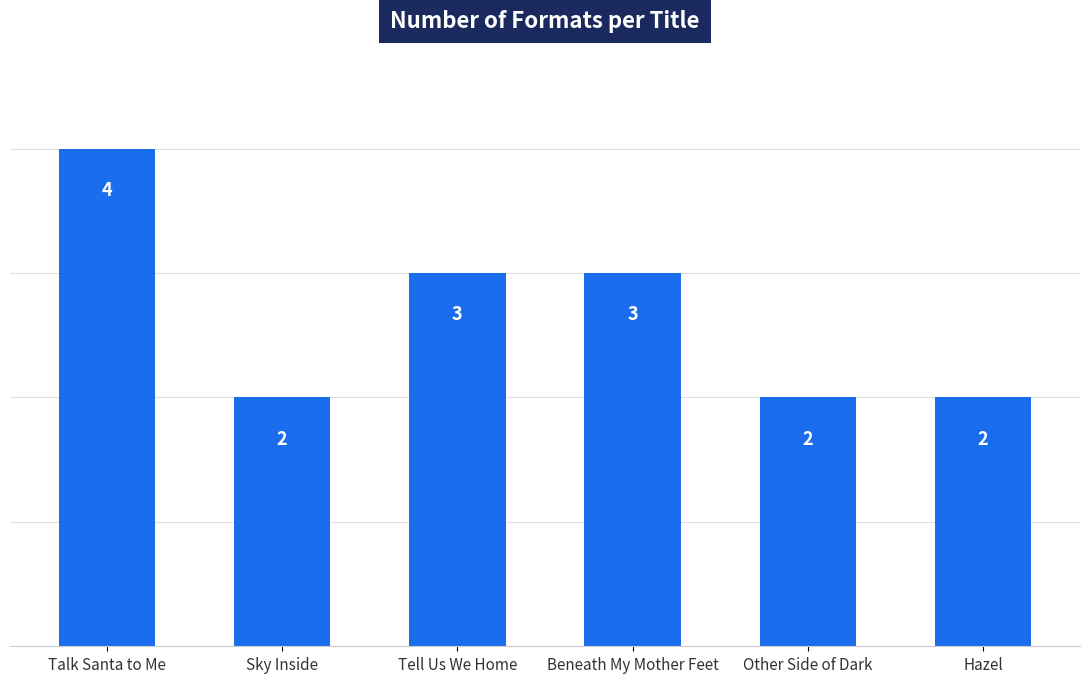

Reading left to right, what are all the values shown in this chart?

Talk Santa to Me=4	Sky Inside=2	Tell Us We Home=3	Beneath My Mother Feet=3	Other Side of Dark=2	Hazel=2